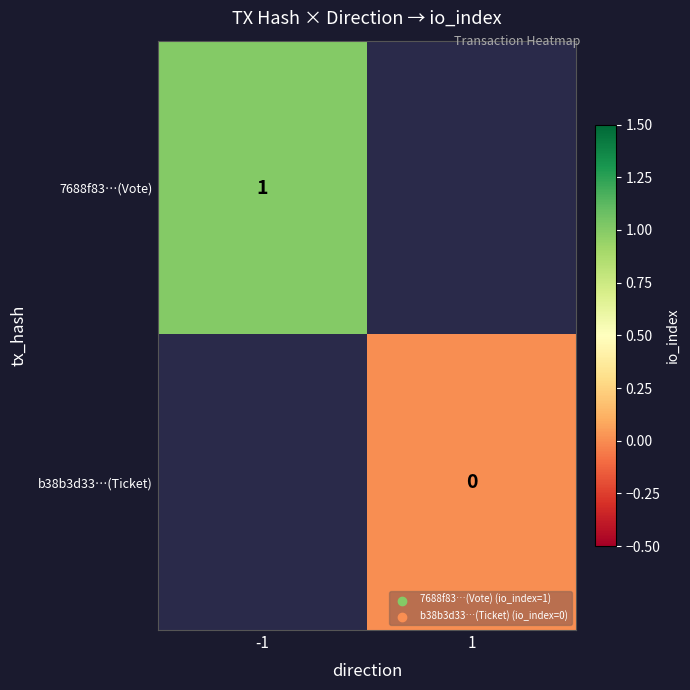

Is it true that 7688f83…(Vote) equals 0 at -1?

False